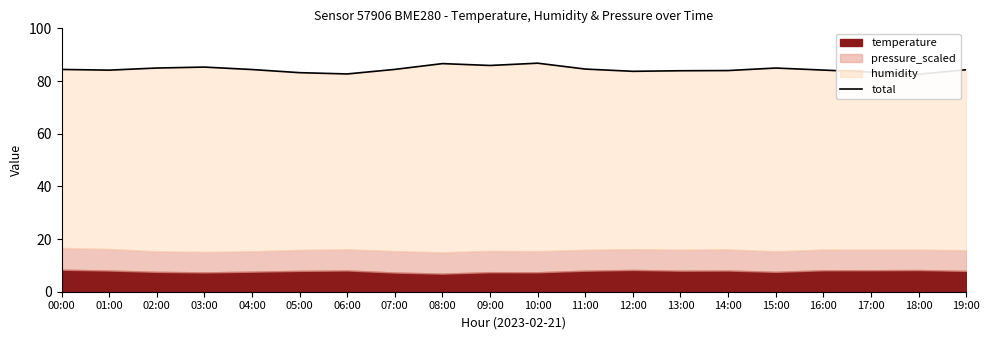

Rank the categories by value from lowest to highest.

18:00, 06:00, 05:00, 17:00, 12:00, 13:00, 14:00, 01:00, 16:00, 19:00, 04:00, 00:00, 07:00, 11:00, 02:00, 15:00, 03:00, 09:00, 08:00, 10:00